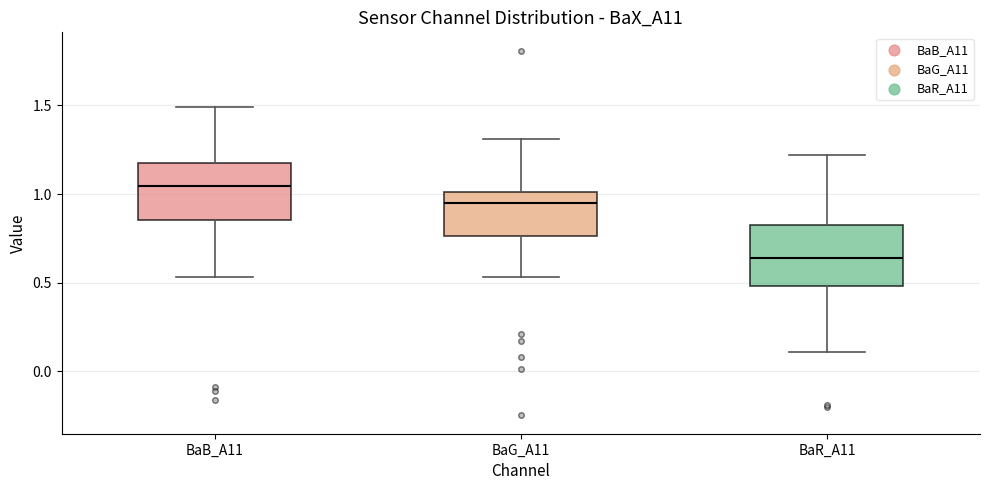

Reading left to right, transcribe this box plot: for each box, give where its median line is, the range the box spans, and where its two whiskers end, as read against the y-axis. The values are not printed on the chart, so give them approximately, as read against the axis.

BaB_A11: median 1.05, box 0.85 to 1.20, whiskers 0.55 to 1.50
BaG_A11: median 0.95, box 0.75 to 1.00, whiskers 0.55 to 1.30
BaR_A11: median 0.65, box 0.50 to 0.80, whiskers 0.10 to 1.20